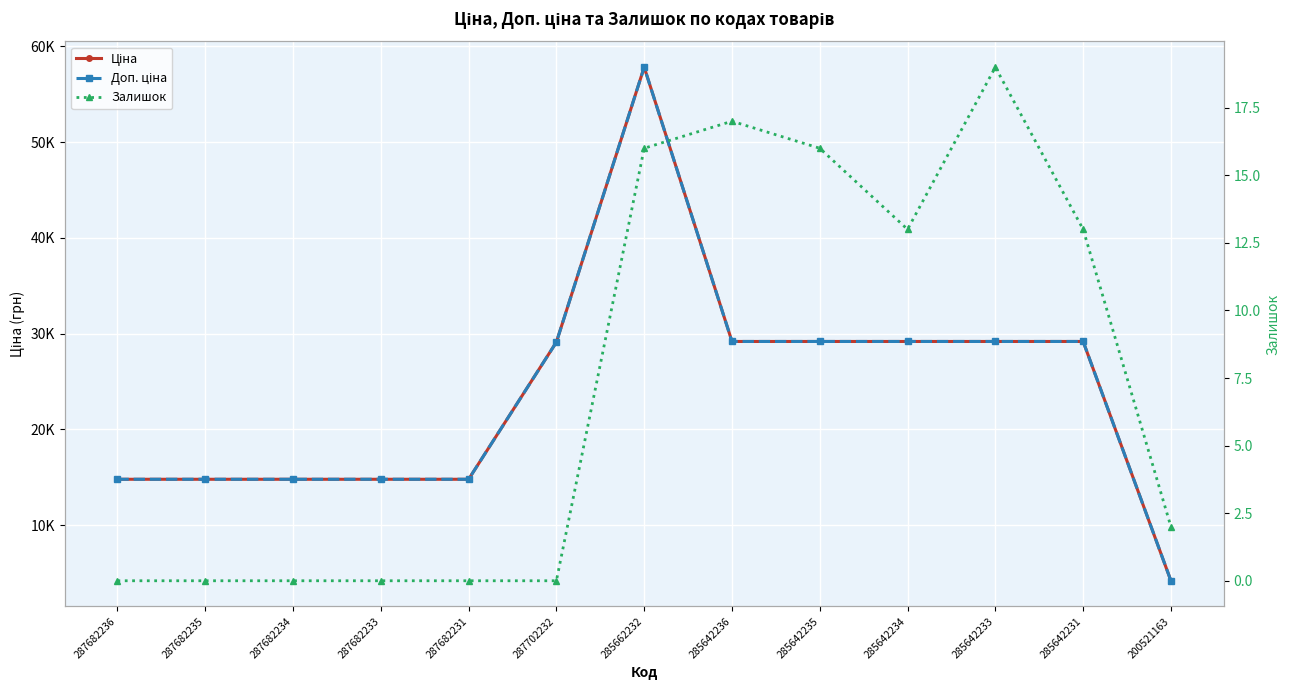

Where is the first local maximum for Доп. ціна?

285662232